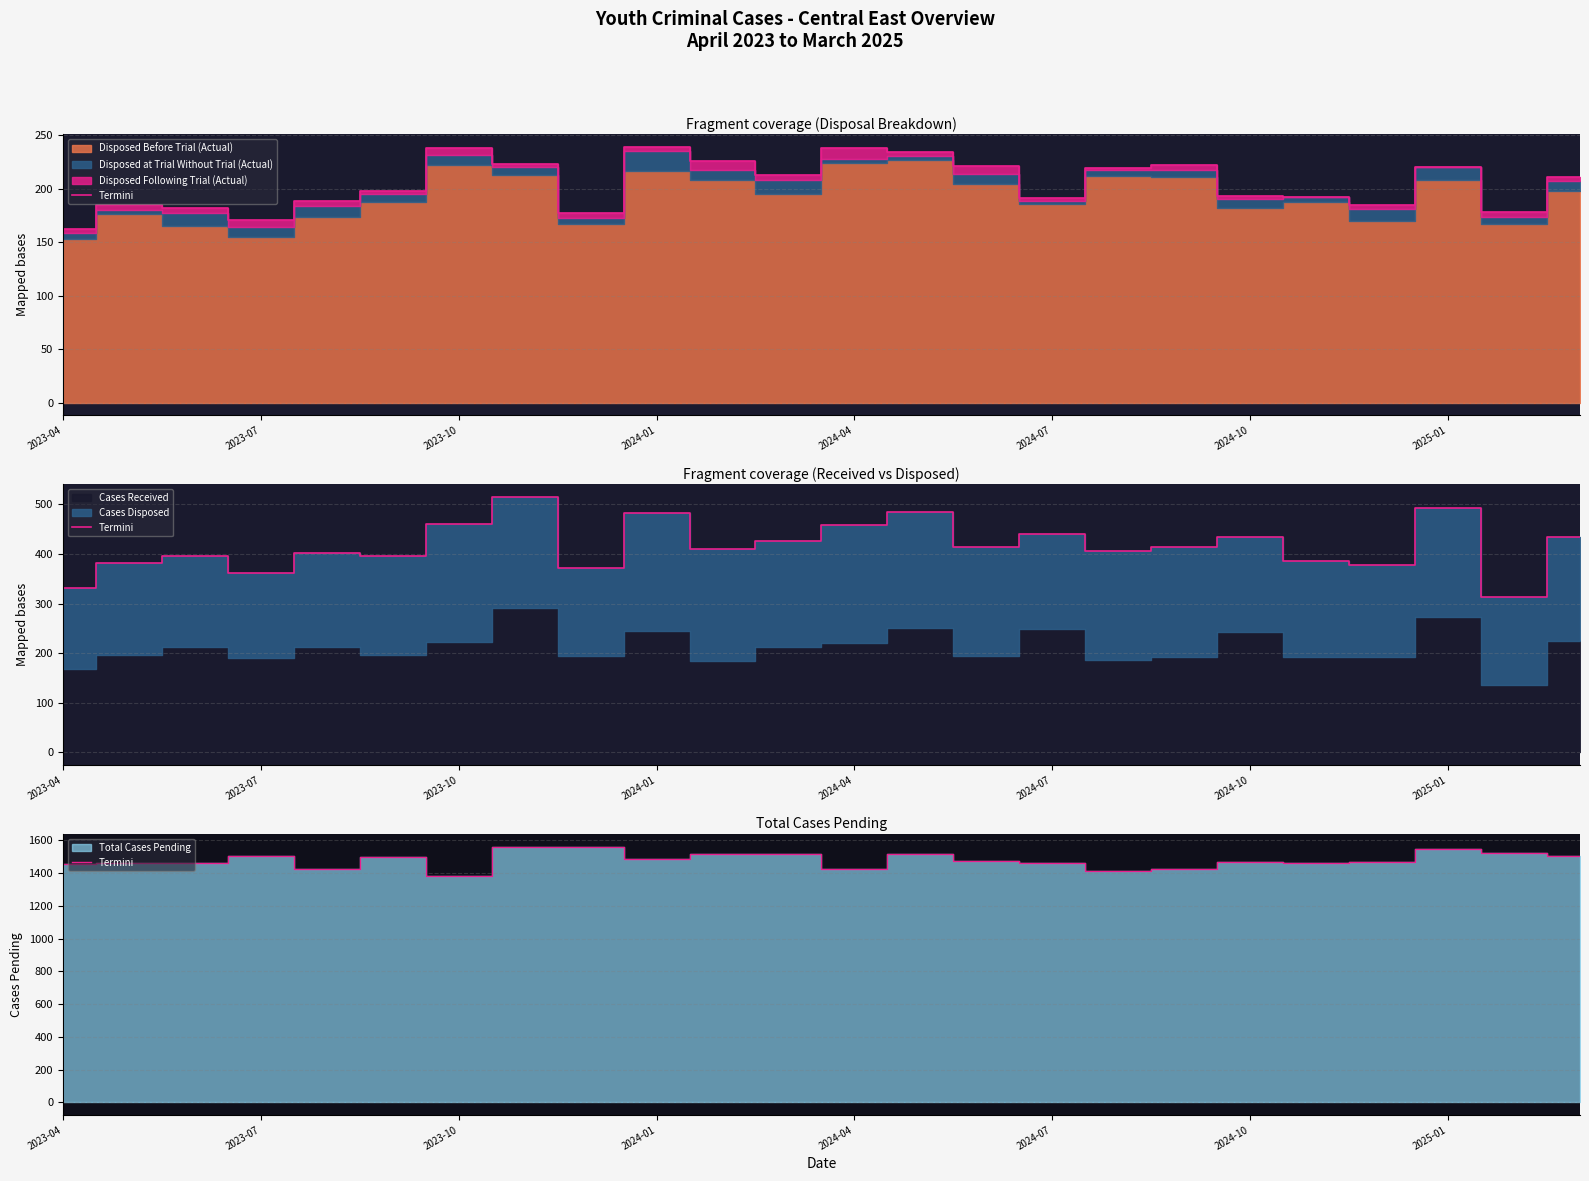

How many lines are shown in the chart?

1